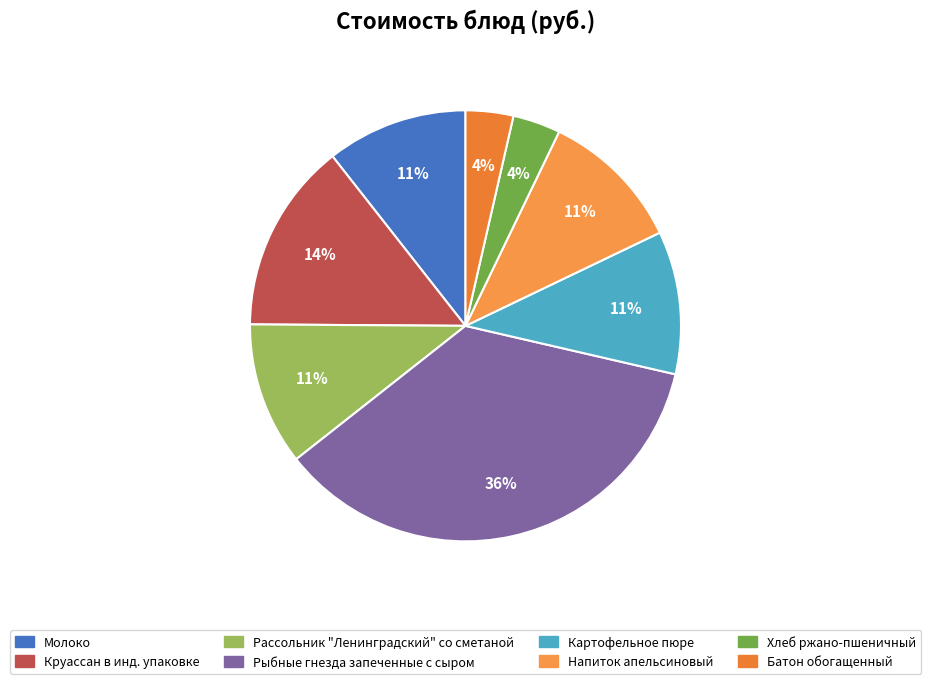

To the nearest percent, what portion does Круассан в инд. упаковке represent?

14%